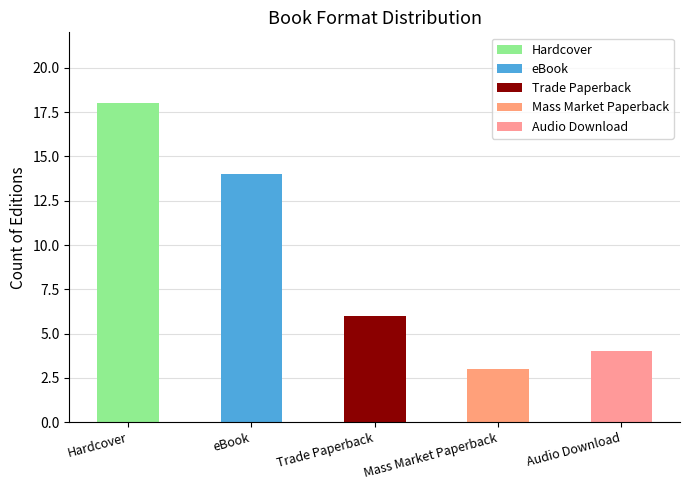

Is it true that the value at Trade Paperback is 6?

True